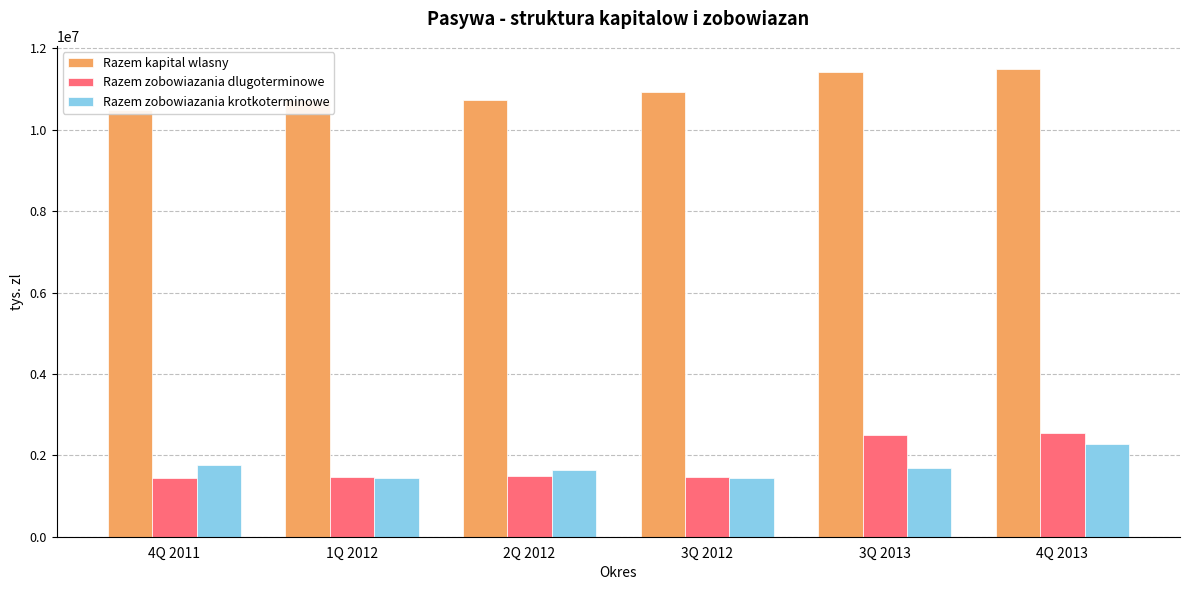

How many data points in Razem zobowiazania dlugoterminowe are less than 1480356?

3